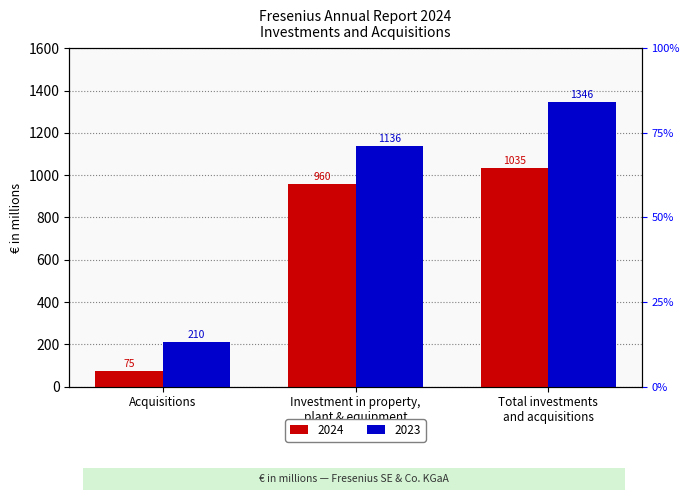

At how many categories does at least one series exceed 1035?

2